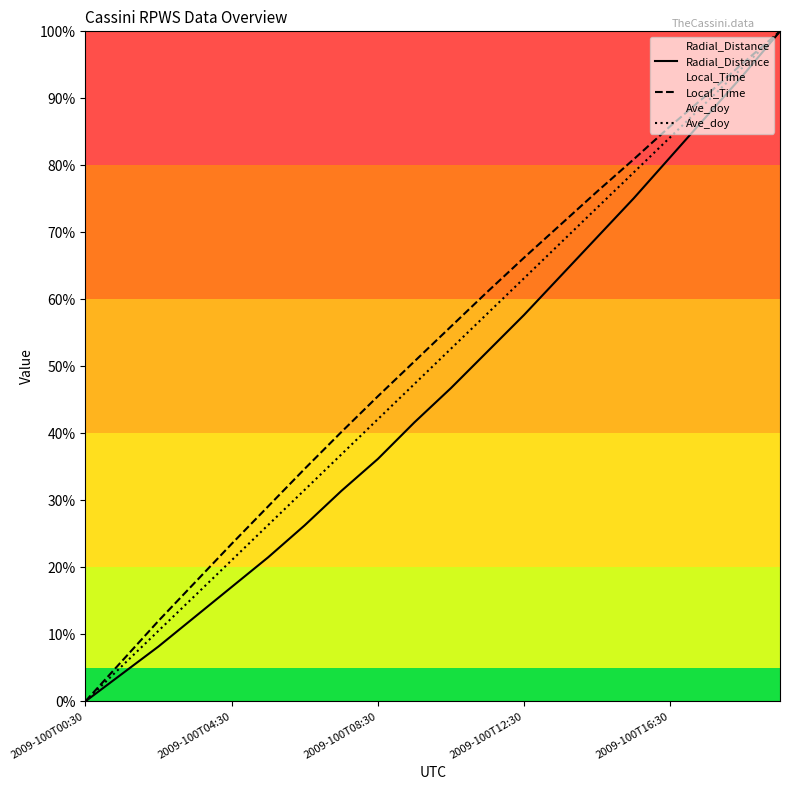

What is the total value across all series at 10?

155.3